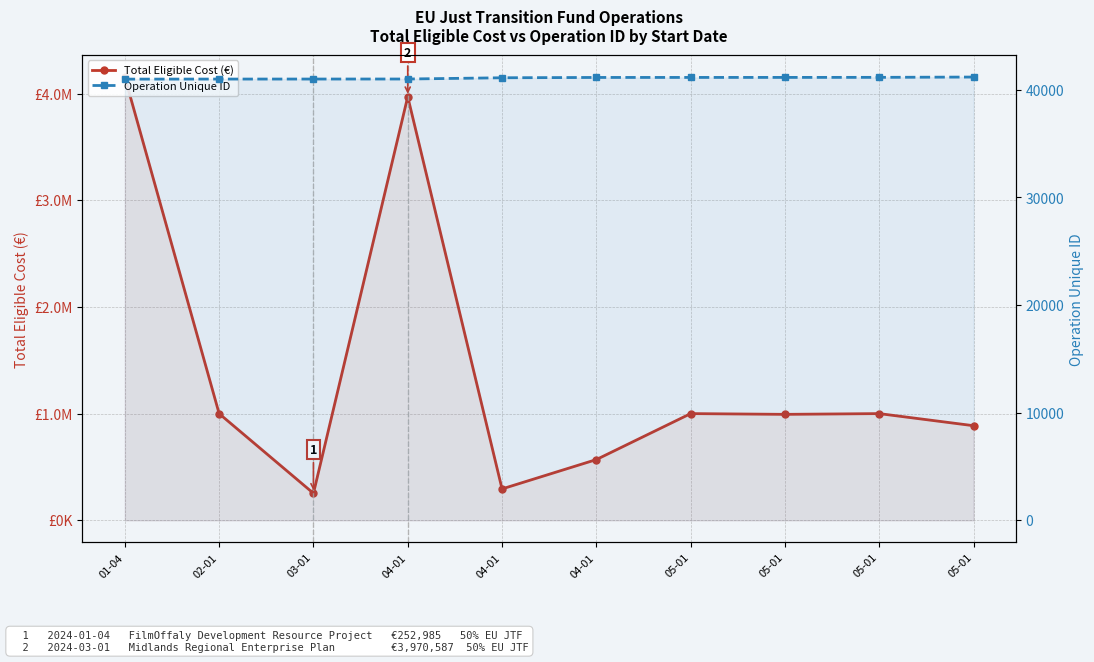

Reading left to right, transcribe all the data shown in this chart.

Total Eligible Cost (€): 01-04=4154602.1	02-01=999791.0	03-01=252985.0	04-01=3970587.4	04-01=294056.0	04-01=569037.0	05-01=1000000.0	05-01=993011.0	05-01=1000000.0	05-01=886634.0
Operation Unique ID: 01-04=40989.0	02-01=40995.0	03-01=40997.0	04-01=41000.0	04-01=41115.0	04-01=41145.0	05-01=41147.0	05-01=41149.0	05-01=41154.0	05-01=41182.0